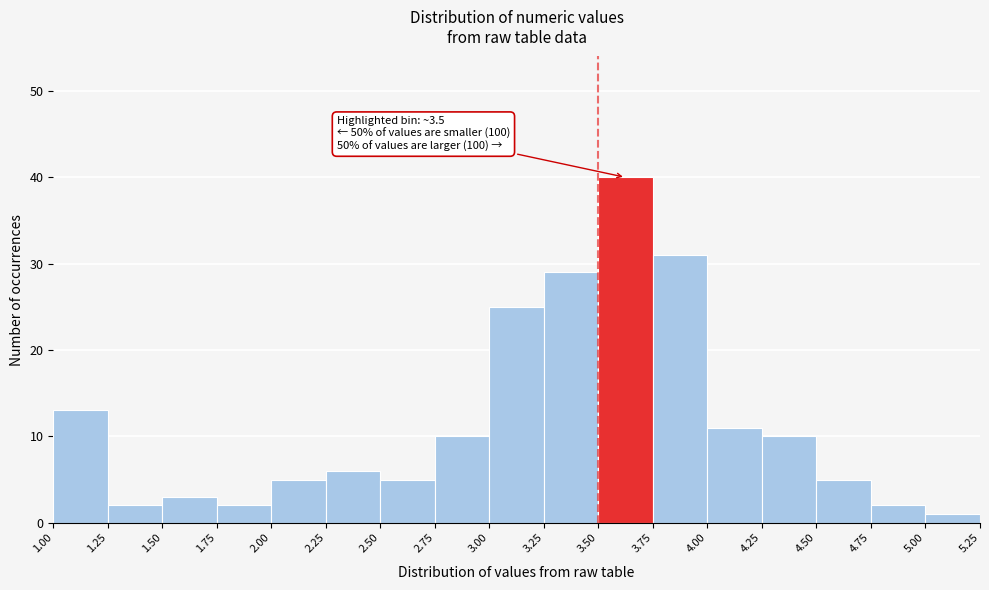

Over which range of the x-axis is the bar tallest?

3.50 to 3.75